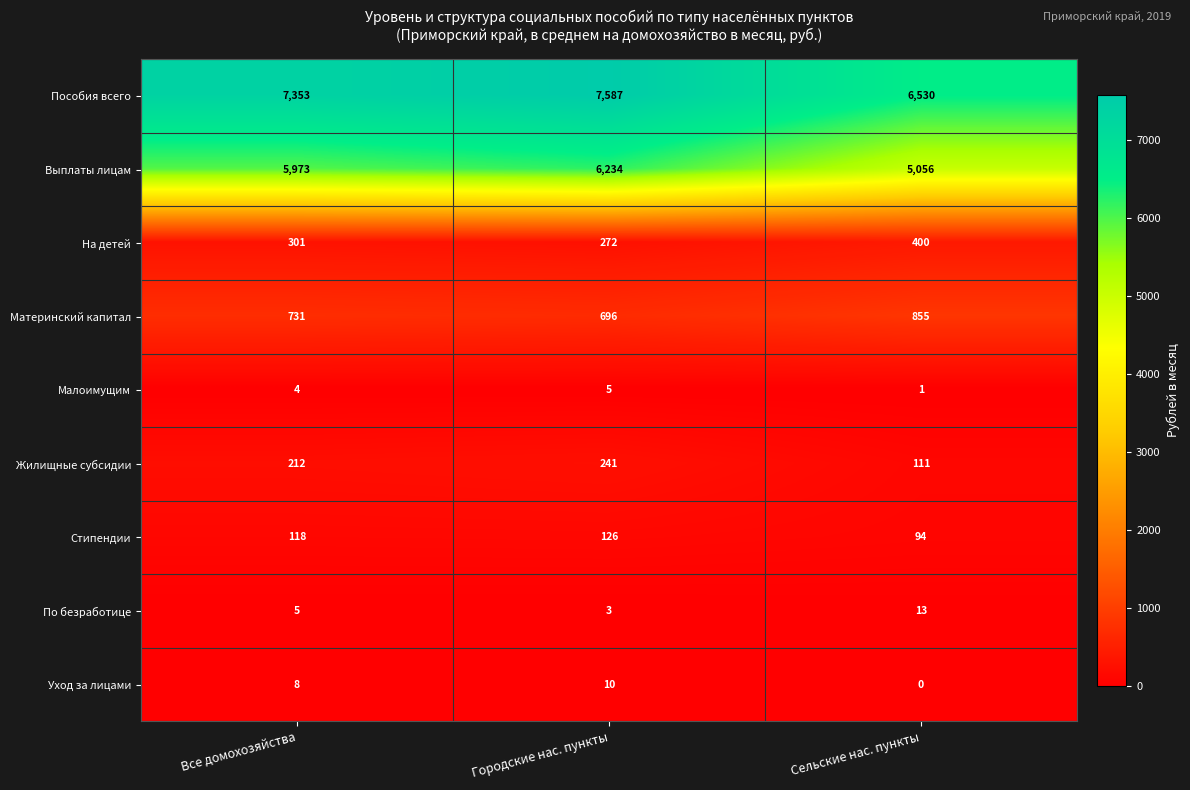

At Сельские нас. пункты, list the series in order from smallest to largest.

Уход за лицами, Малоимущим, По безработице, Стипендии, Жилищные субсидии, На детей, Материнский капитал, Выплаты лицам, Пособия всего